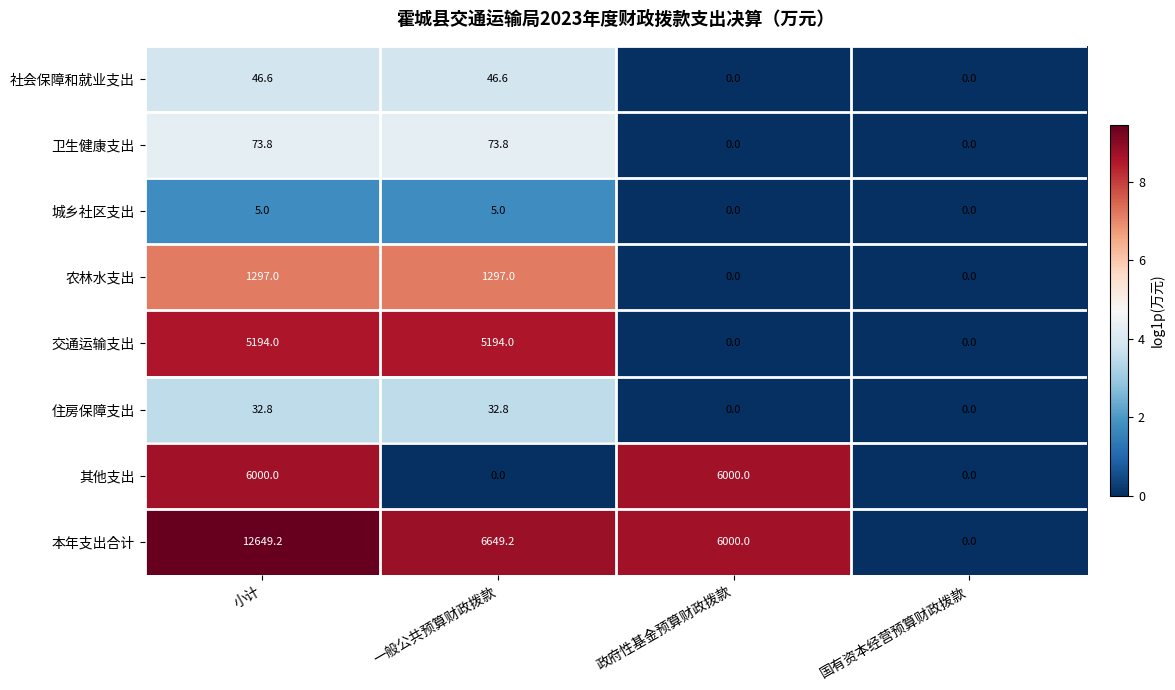

Is it true that 城乡社区支出 equals 5.0 at 一般公共预算财政拨款?

True